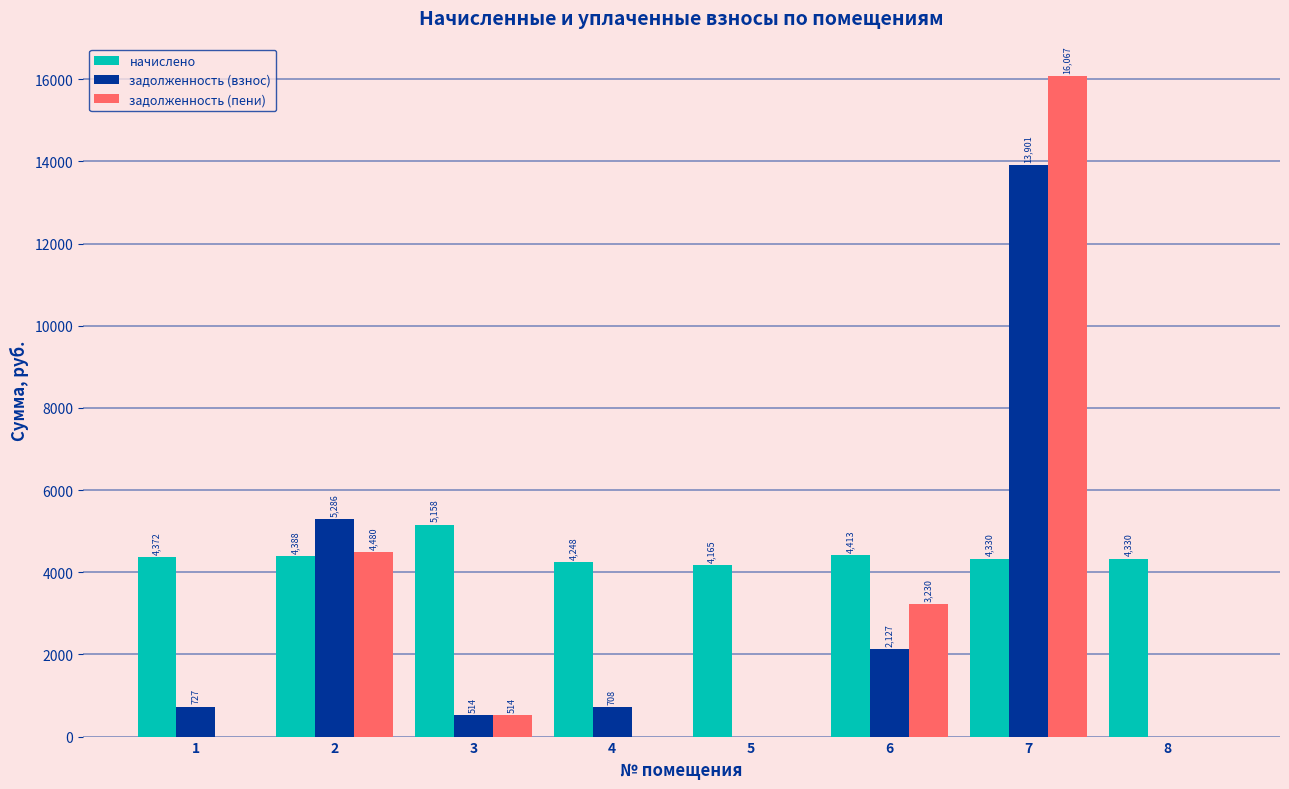

Is the value of начислено at 8 greater than the value of задолженность (пени) at 2?

No